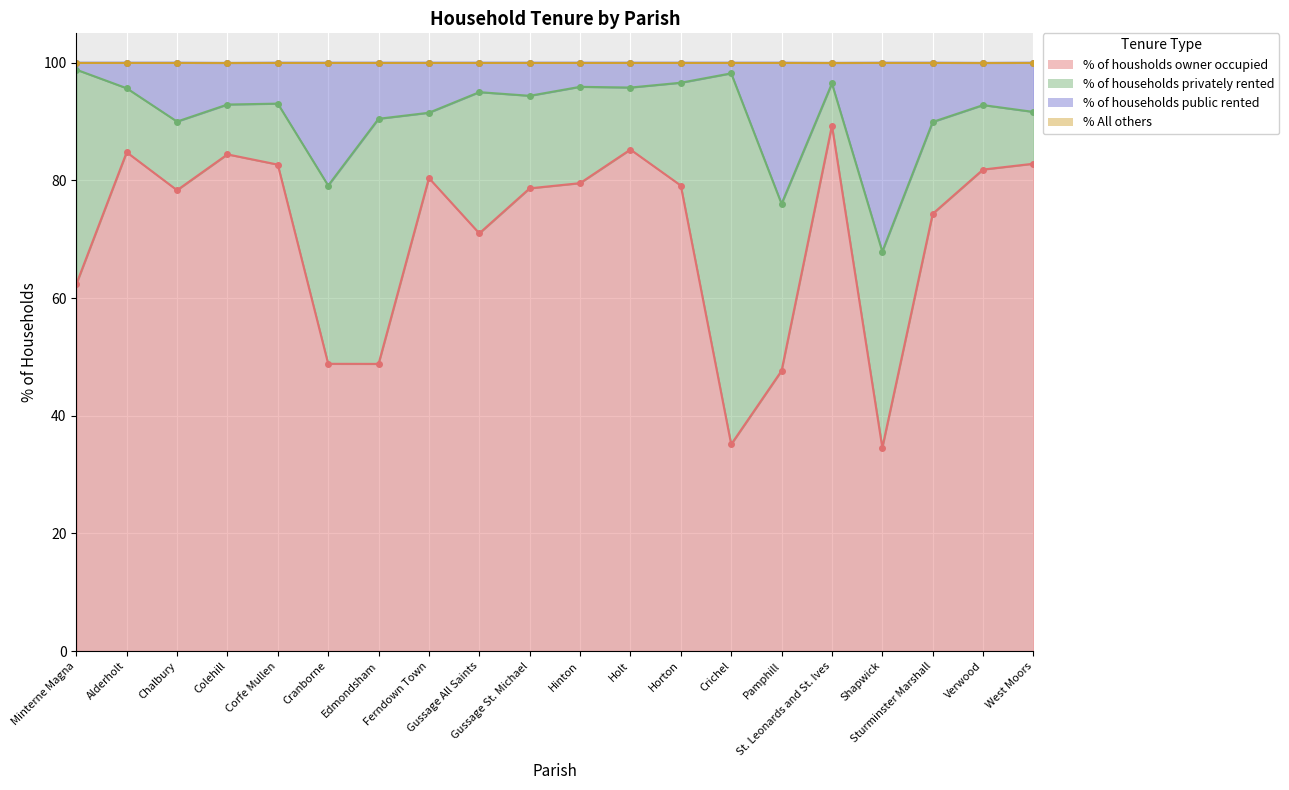

True or false: % of housholds owner occupied and % of households public rented cross at least once.

False